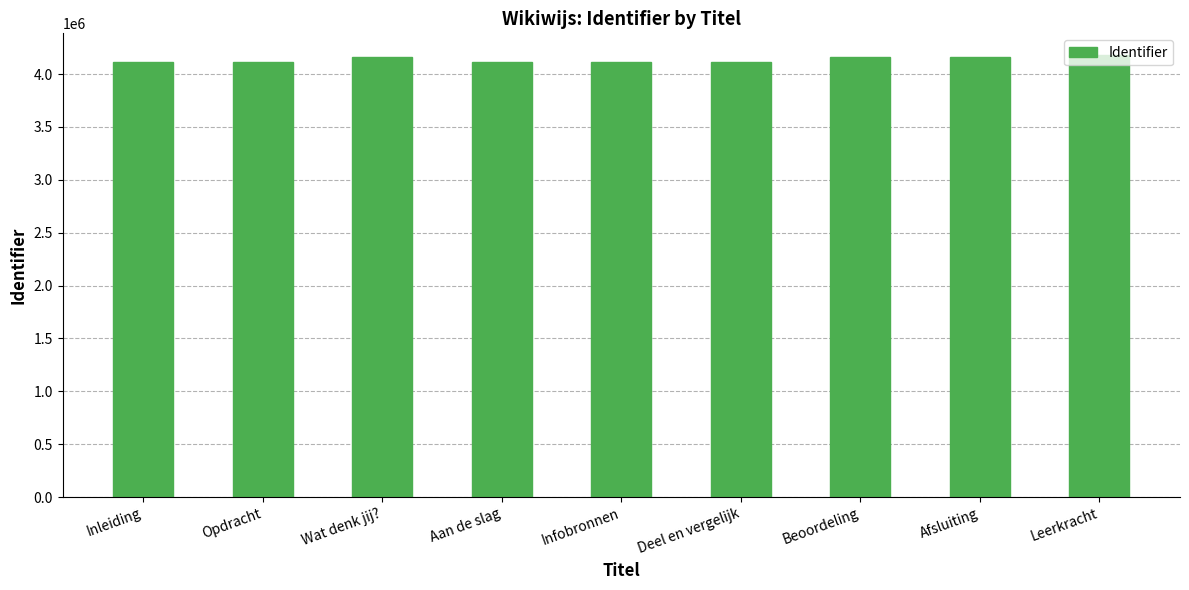

What is the ratio of the value at Aan de slag to the value at Opdracht?

1.0